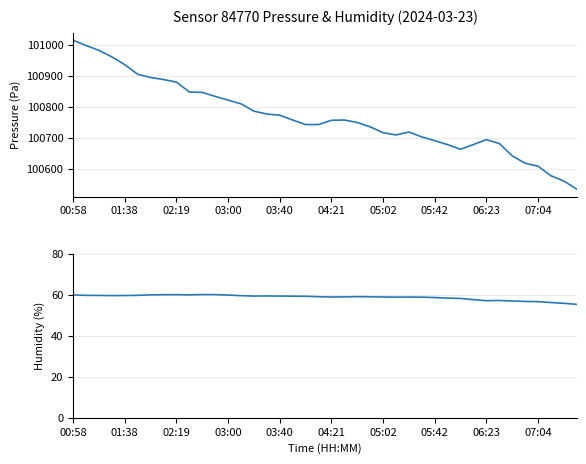

At which category does the chart reach its minimum across all series?

39